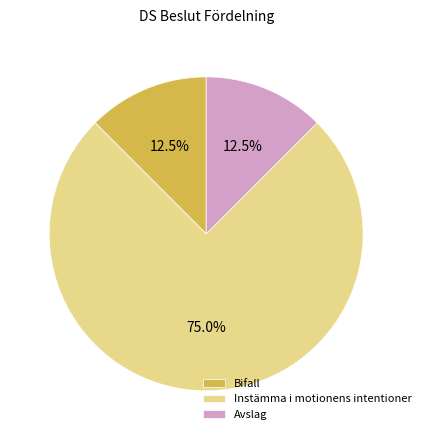

How many slices are in this pie chart?

3